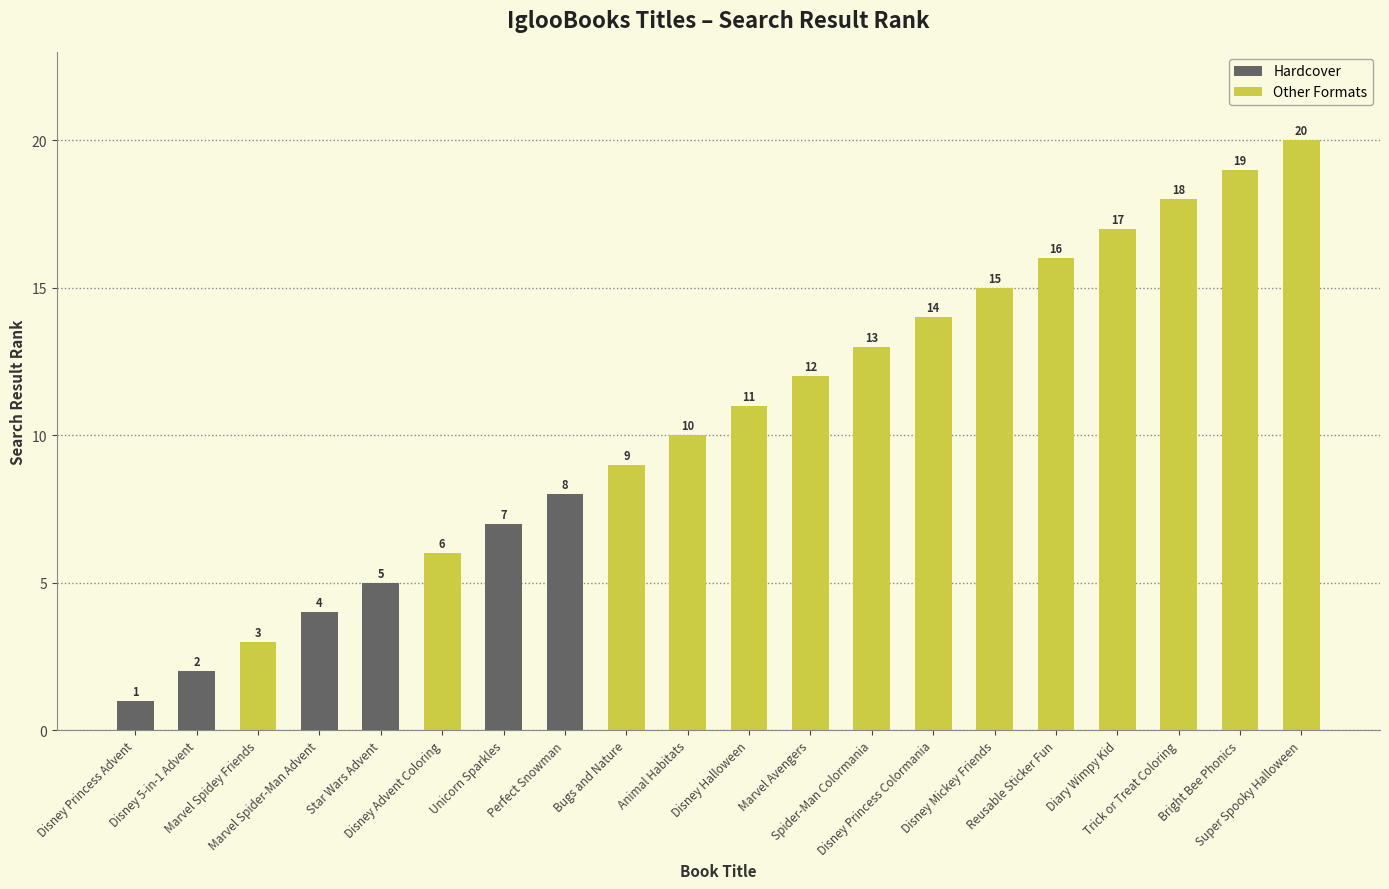

Reading left to right, list all the values displayed in this chart.

Disney Princess Advent=1	Disney 5-in-1 Advent=2	Marvel Spidey Friends=3	Marvel Spider-Man Advent=4	Star Wars Advent=5	Disney Advent Coloring=6	Unicorn Sparkles=7	Perfect Snowman=8	Bugs and Nature=9	Animal Habitats=10	Disney Halloween=11	Marvel Avengers=12	Spider-Man Colormania=13	Disney Princess Colormania=14	Disney Mickey Friends=15	Reusable Sticker Fun=16	Diary Wimpy Kid=17	Trick or Treat Coloring=18	Bright Bee Phonics=19	Super Spooky Halloween=20